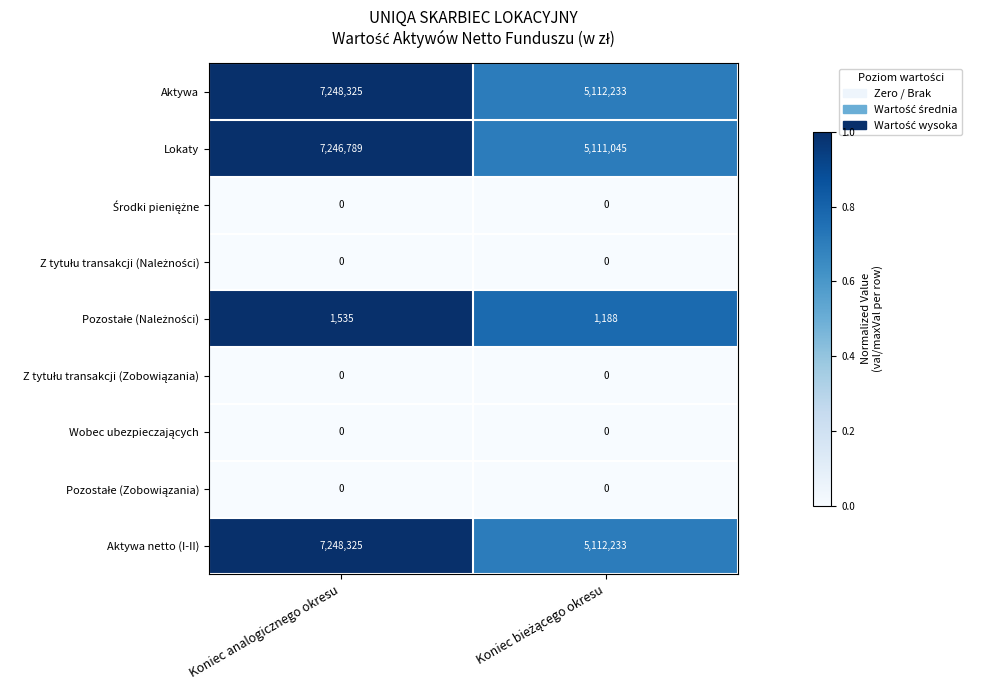

What is the highest value of the Lokaty series?

7246789